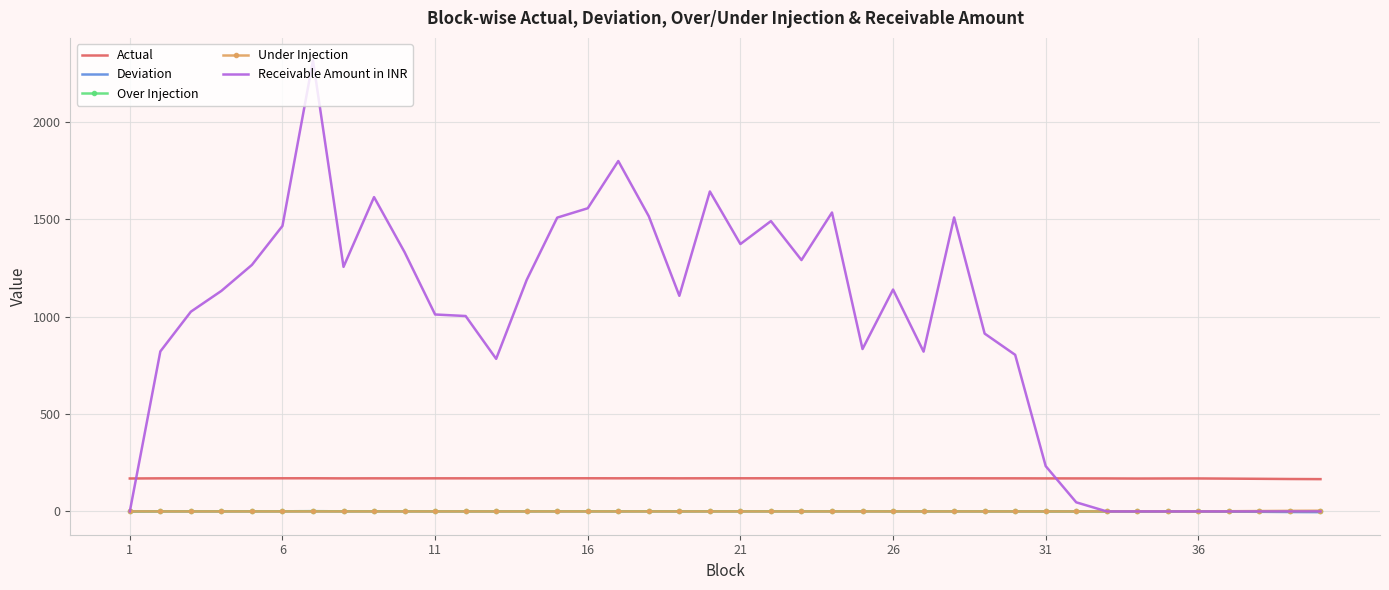

True or false: Deviation and Actual cross at least once.

False